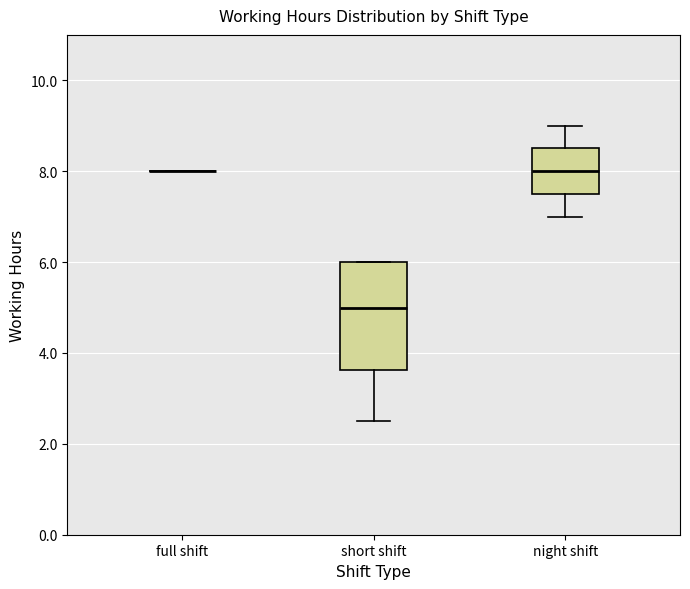

Comparing the boxes themselves (not the whiskers), which one is the tallest?

short shift